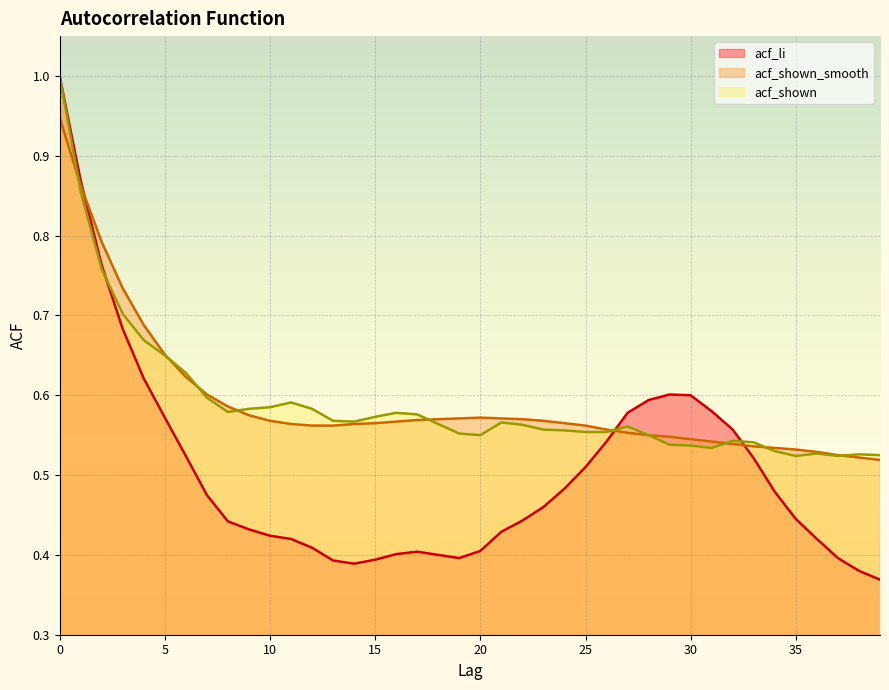

True or false: acf_shown_smooth has a value of 0.5 at 39.

True